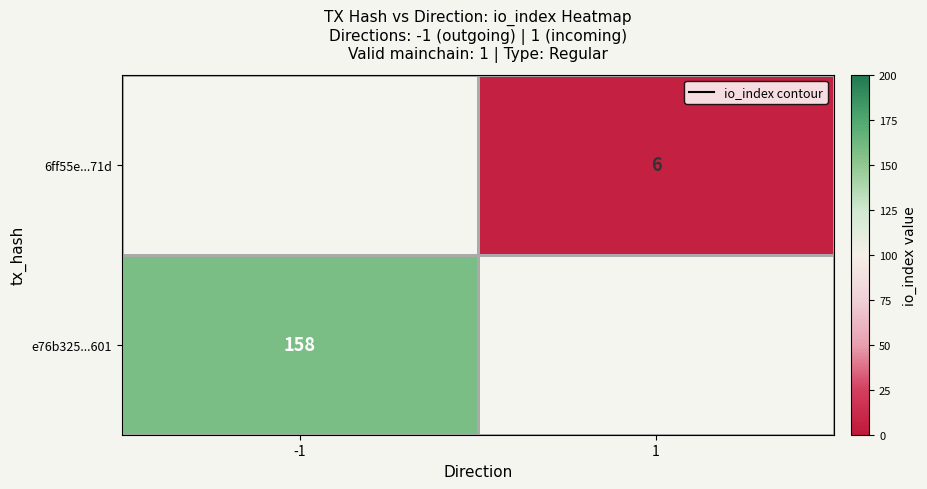

What is the greatest value displayed?

158.0